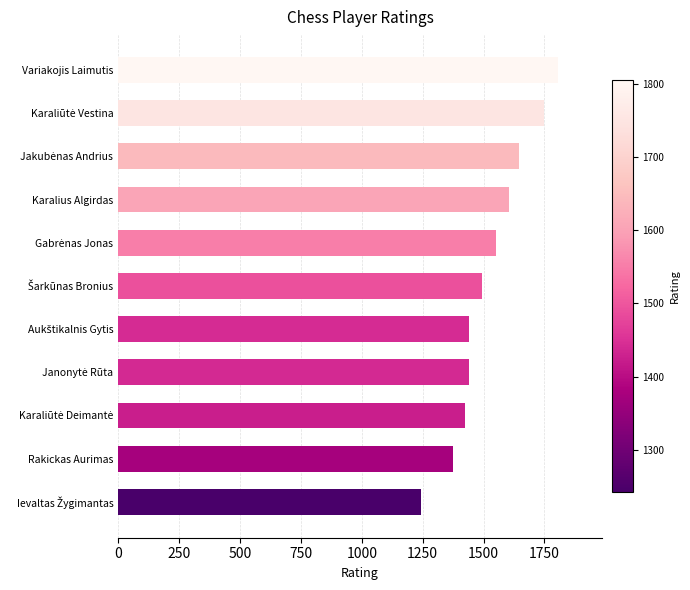

What is the greatest value displayed?

1805